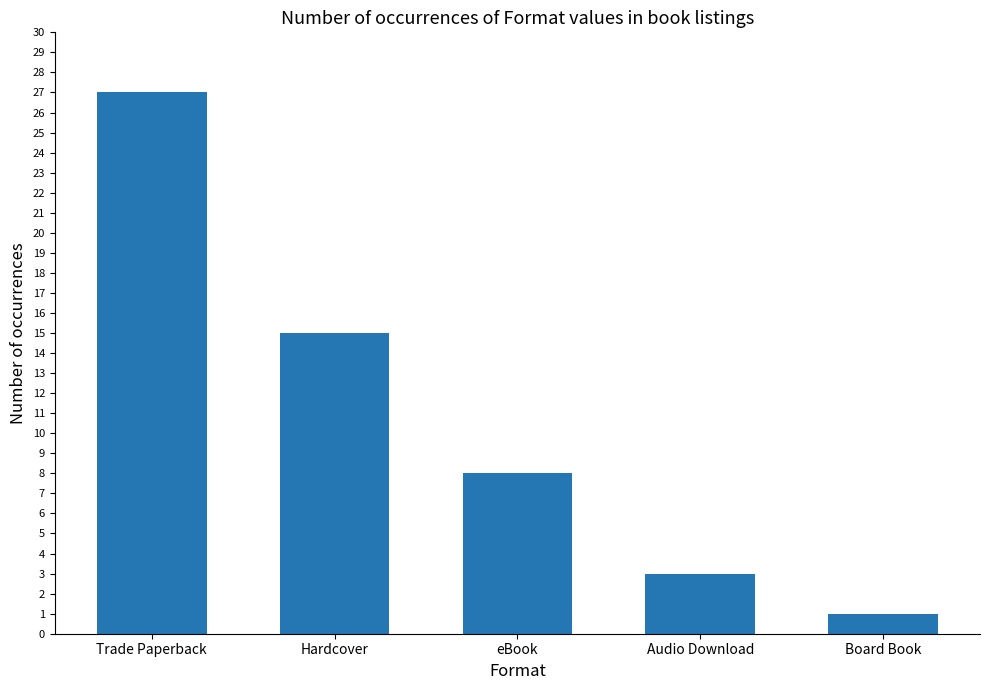

What is the change in value from eBook to Board Book?

-7